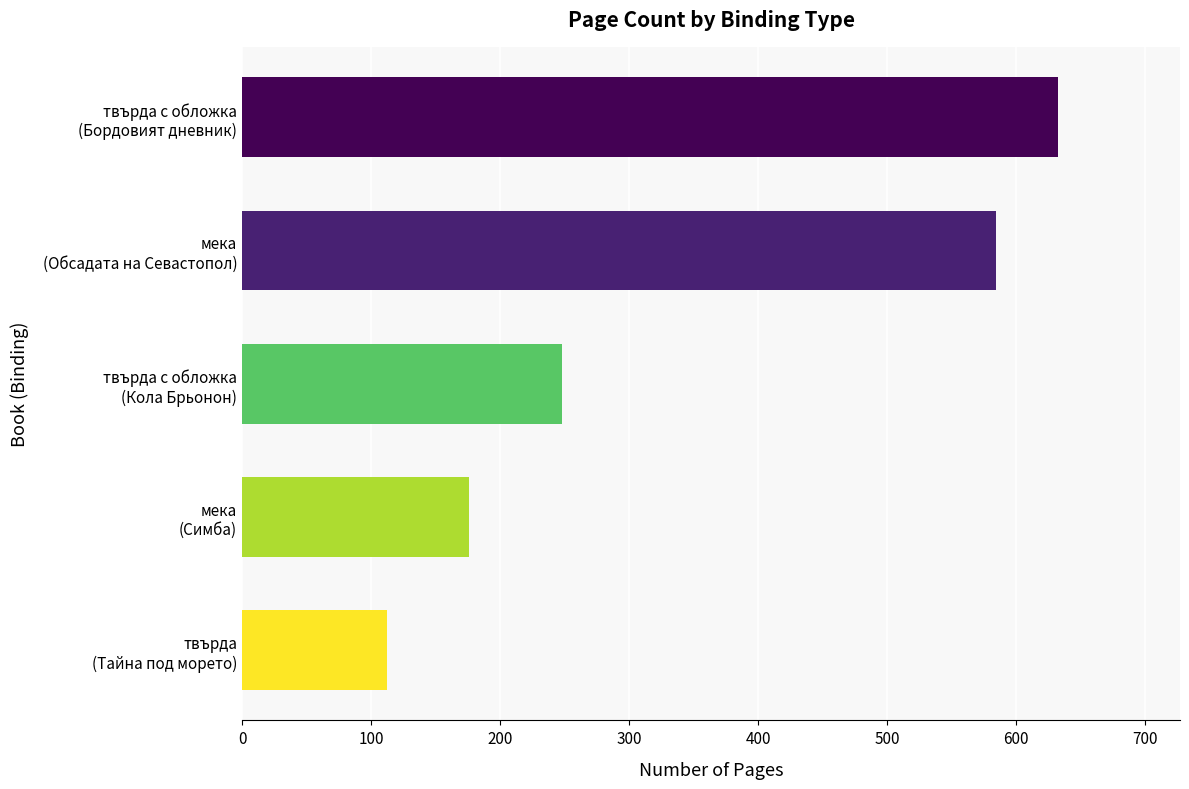

Count the number of categories in the chart.

5